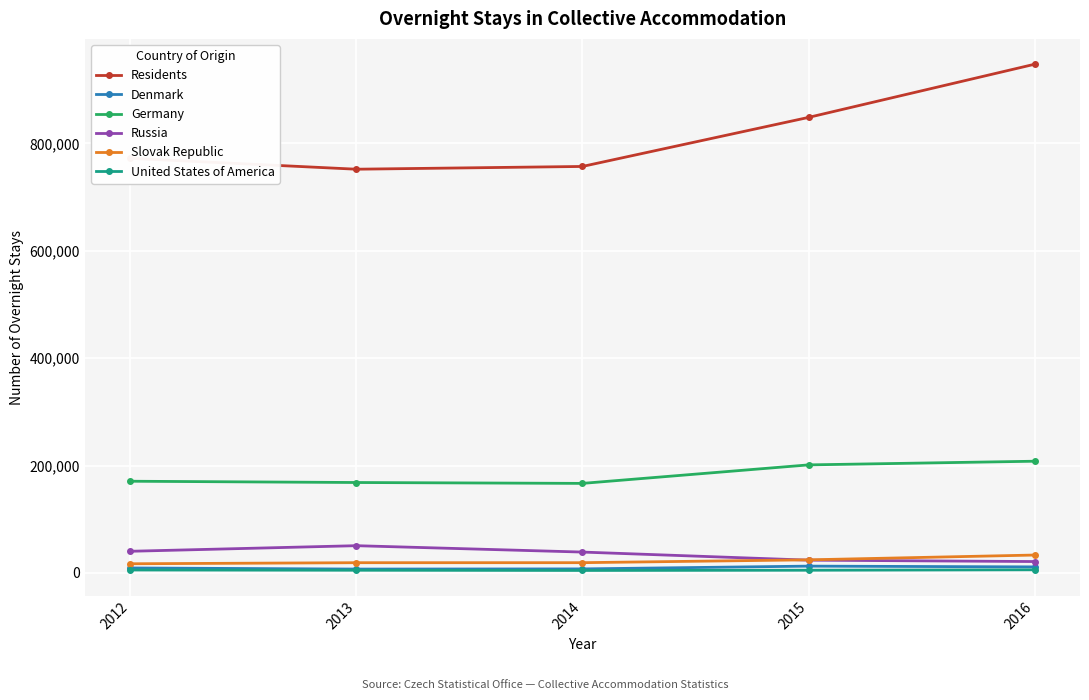

True or false: Germany has a value of 168419 at 2013.

True